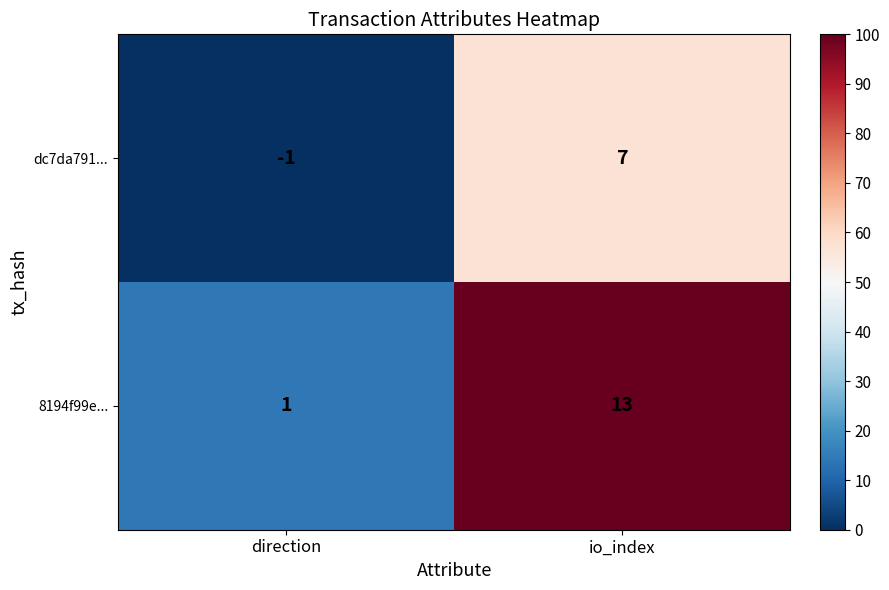

Which series changed the most between direction and io_index?

8194f99e...